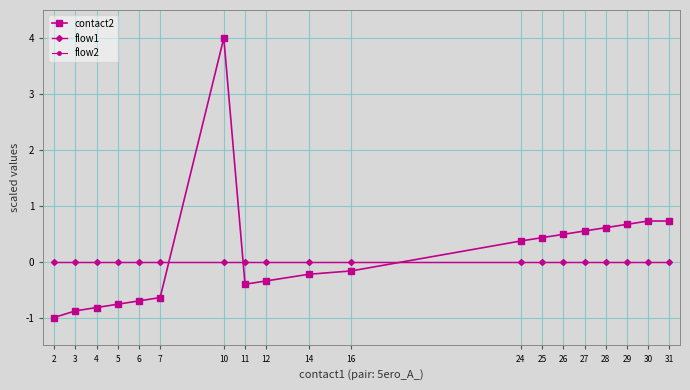

List the labels in order of flow2 value, largest first.

2, 3, 4, 5, 6, 7, 10, 11, 12, 14, 16, 24, 25, 26, 27, 28, 29, 30, 31